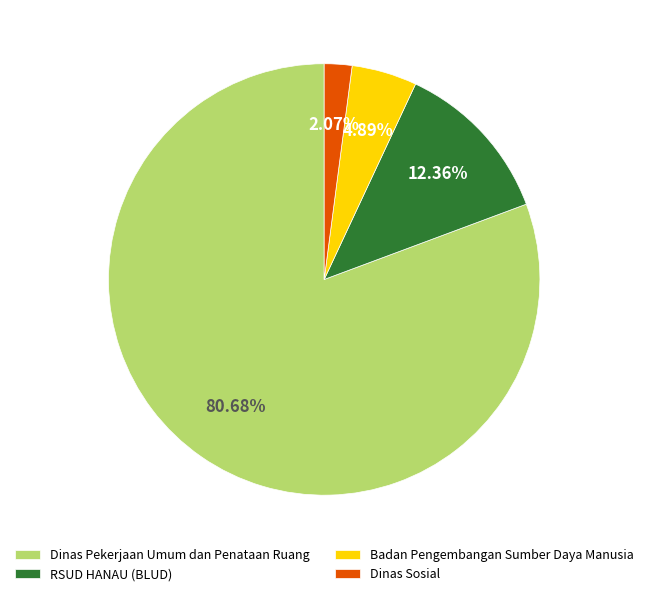

To the nearest percent, what is the average slice percentage?

25%